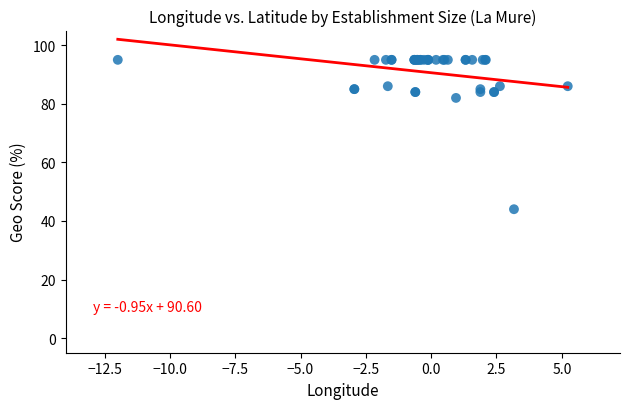

What Y value in the scatter plot is closest to 69?

82